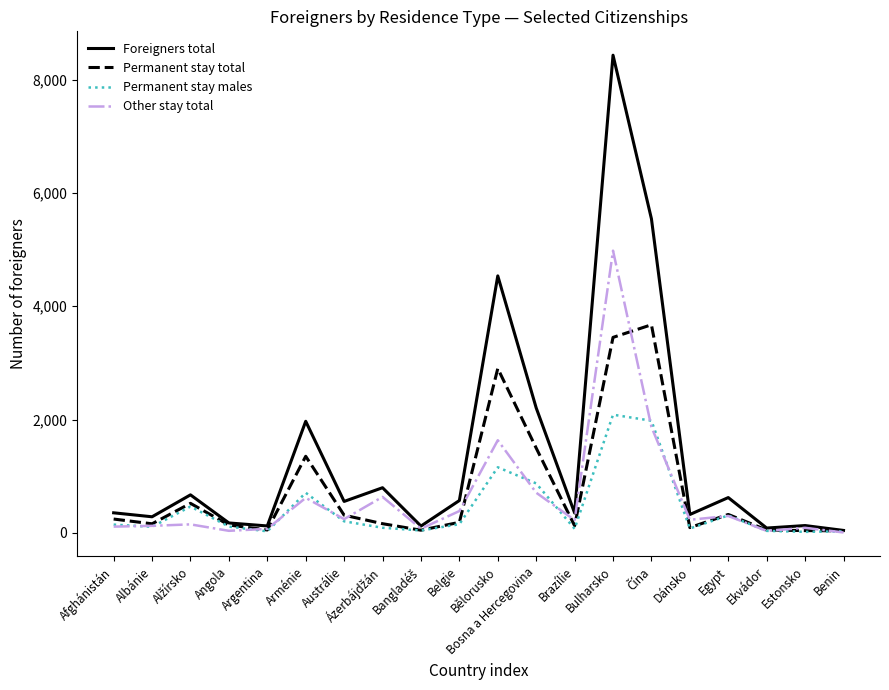

Rank the series by their maximum value, from highest to lowest.

Foreigners total, Other stay total, Permanent stay total, Permanent stay males